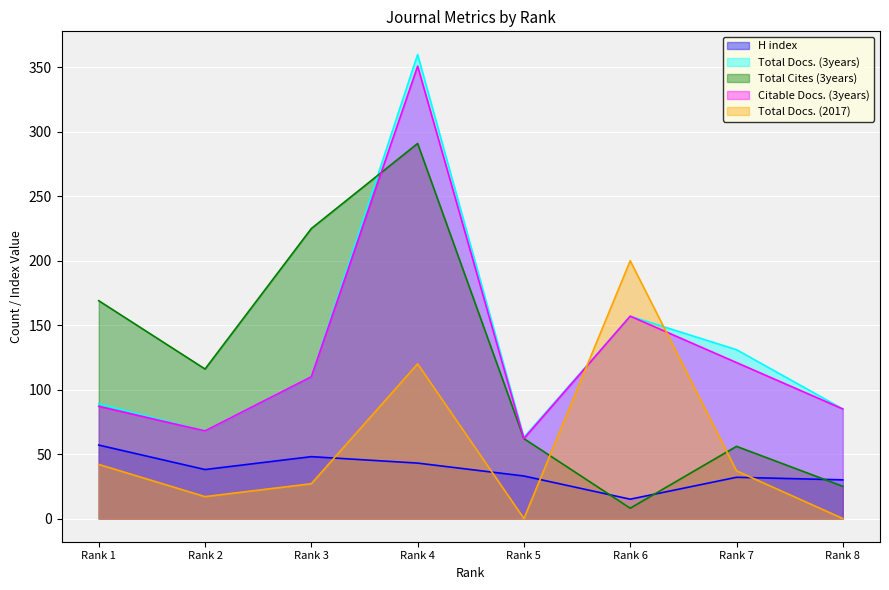

Where is the first local maximum for Citable Docs. (3years)?

Rank 4